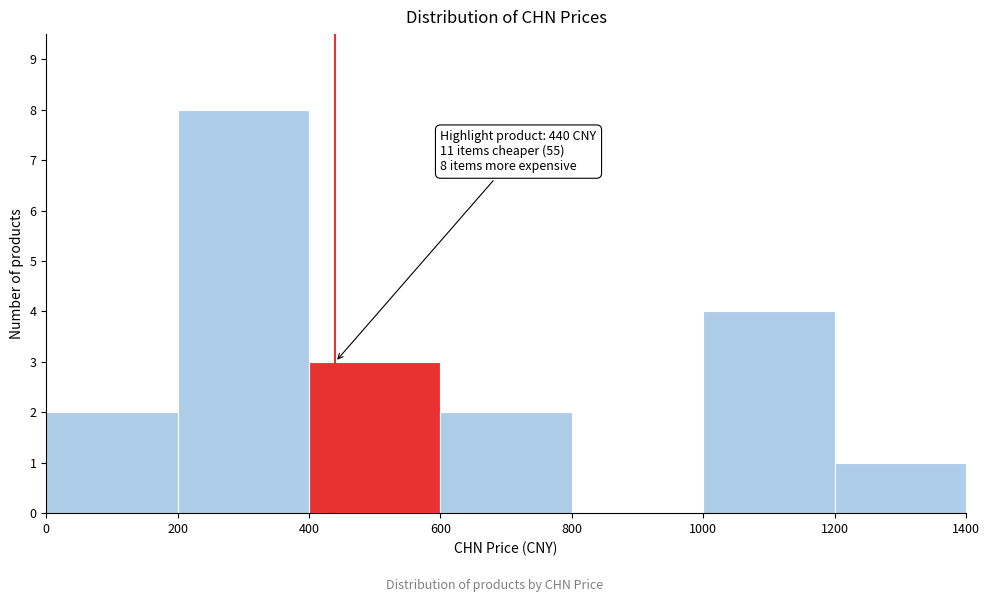

Which range on the x-axis has the tallest bar?

200 to 400